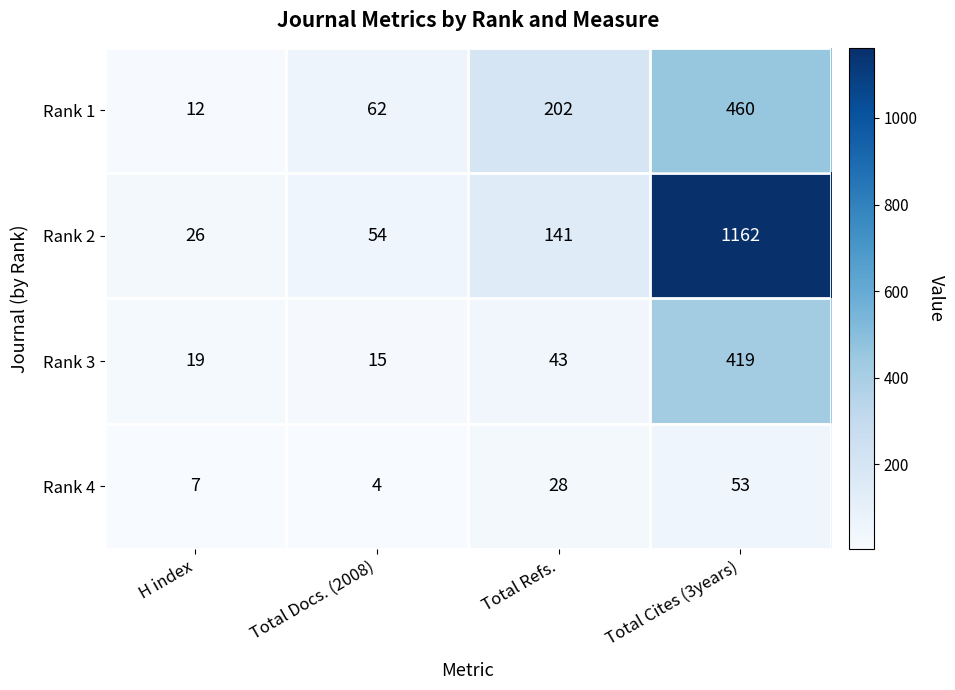

Which series has the largest total across all categories?

Rank 2